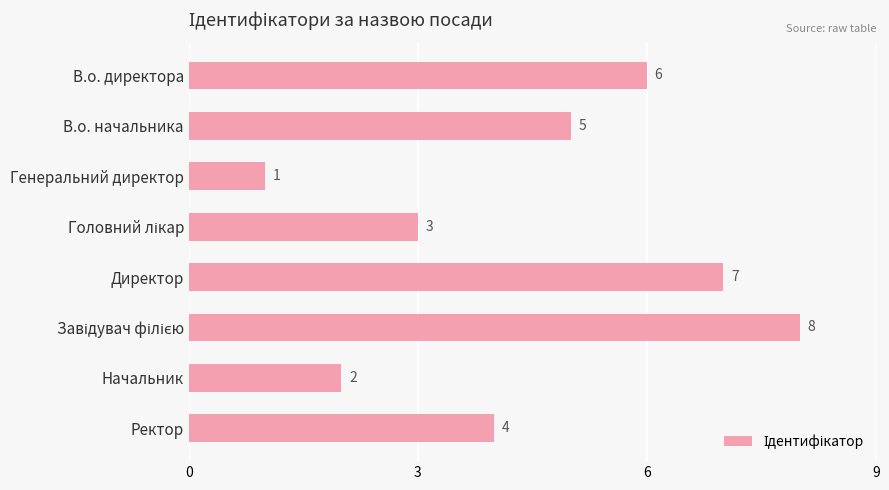

Approximately how many times larger is the value at Начальник compared to В.о. директора?

0.3